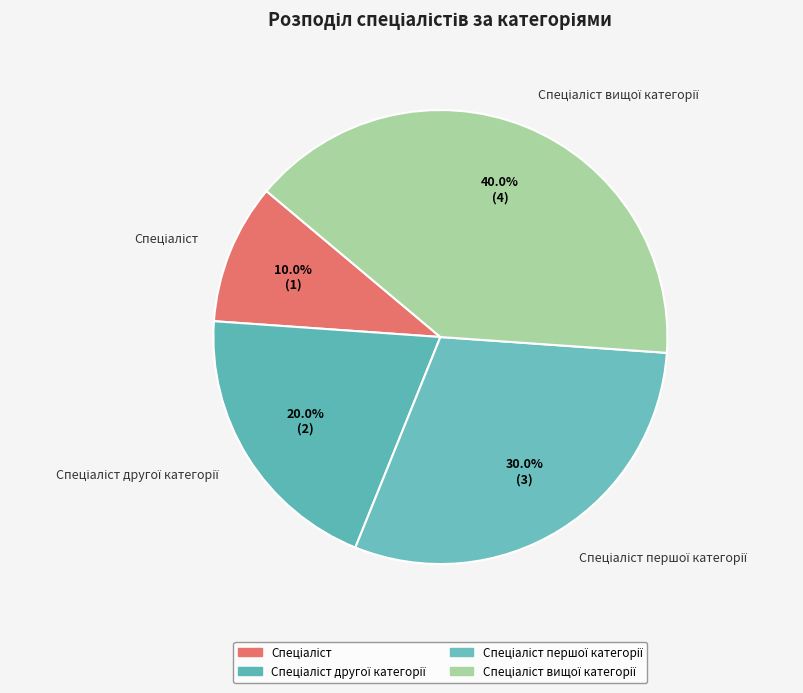

Does any single category account for the majority?

No